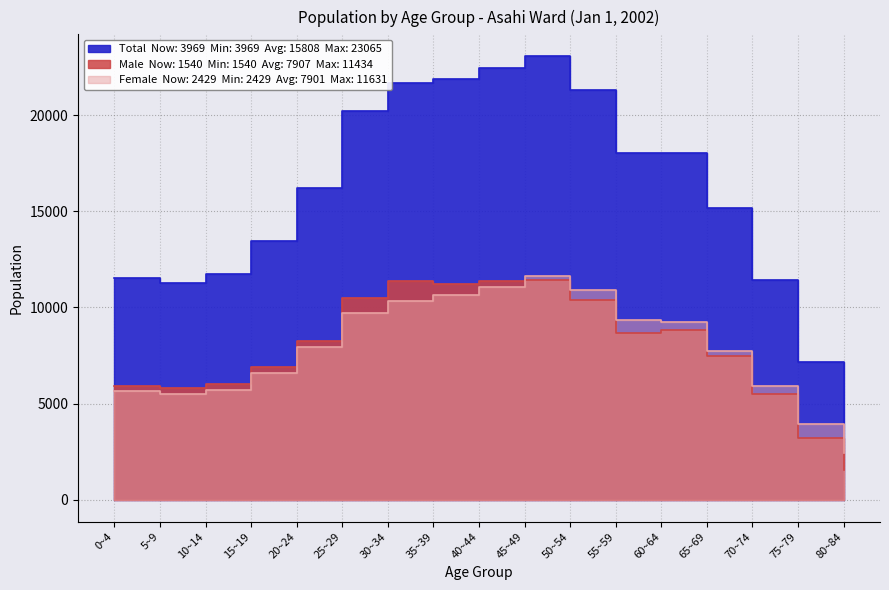

At which label does Female reach its minimum?

80~84